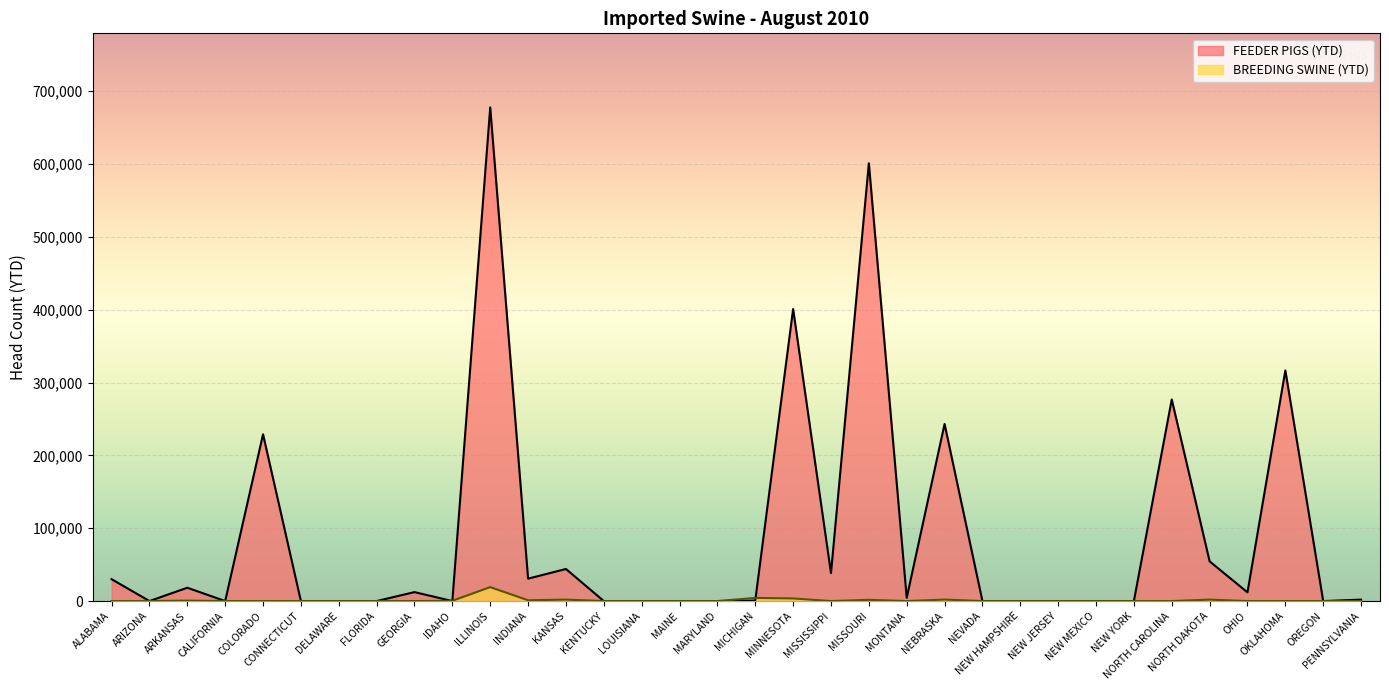

What is the label of the 15th point from the left?

LOUISIANA